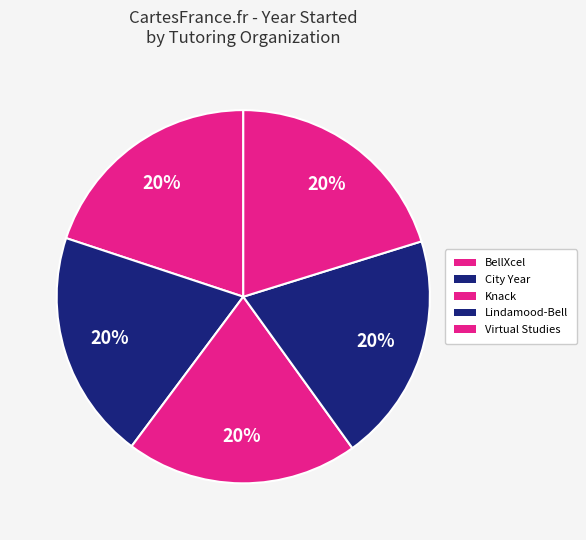

What is the ratio of the value at City Year to the value at BellXcel?

1.0